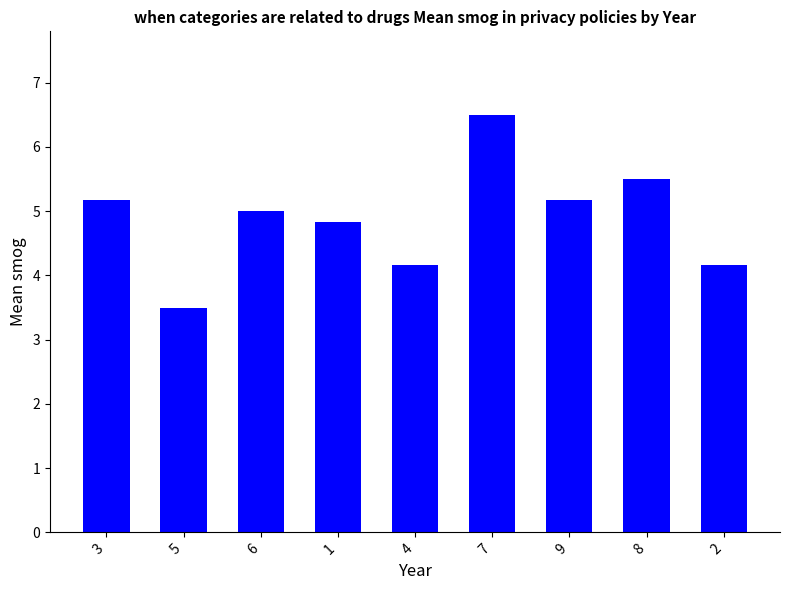

Where is the data nearest to the value 5?

6